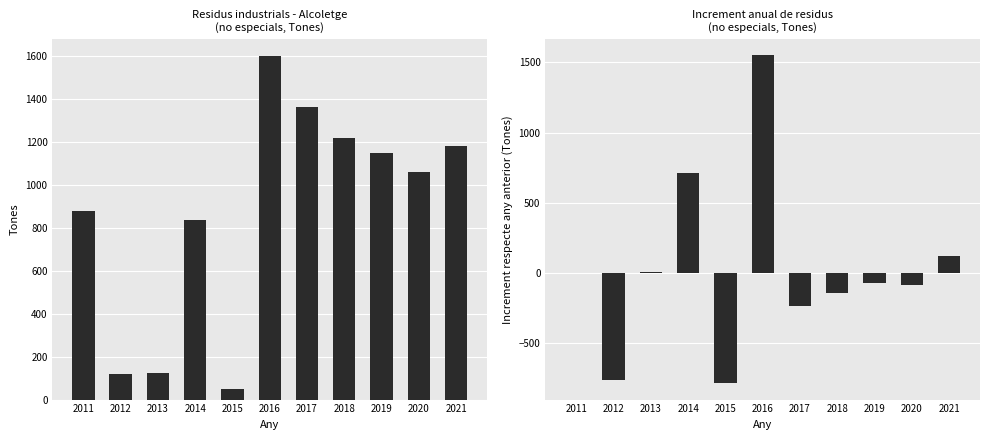

What is the difference between the maximum and minimum values in the increment series?

2336